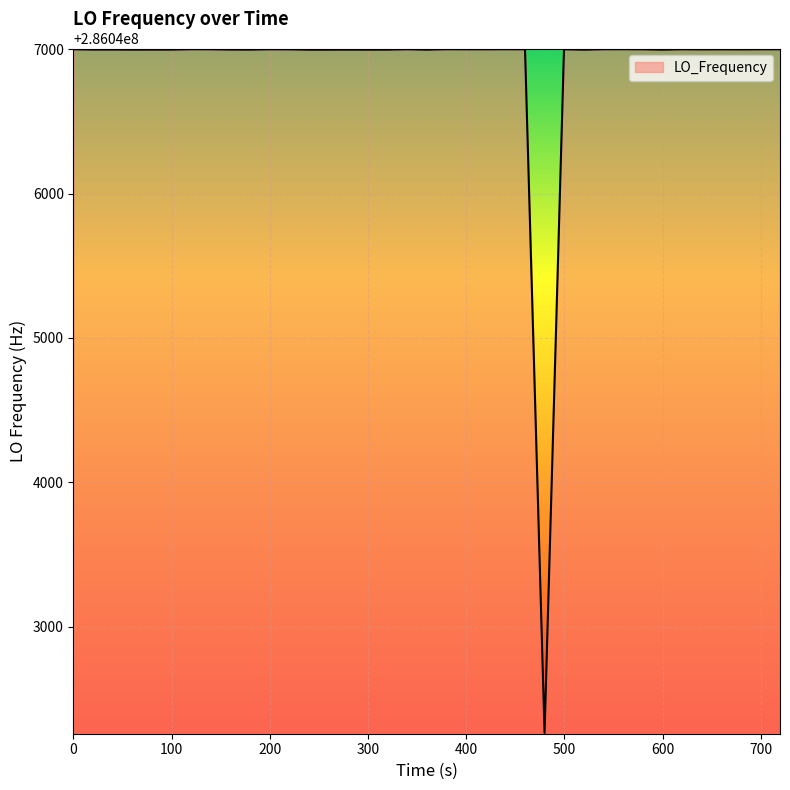

What is the smallest value displayed?

286042262.6